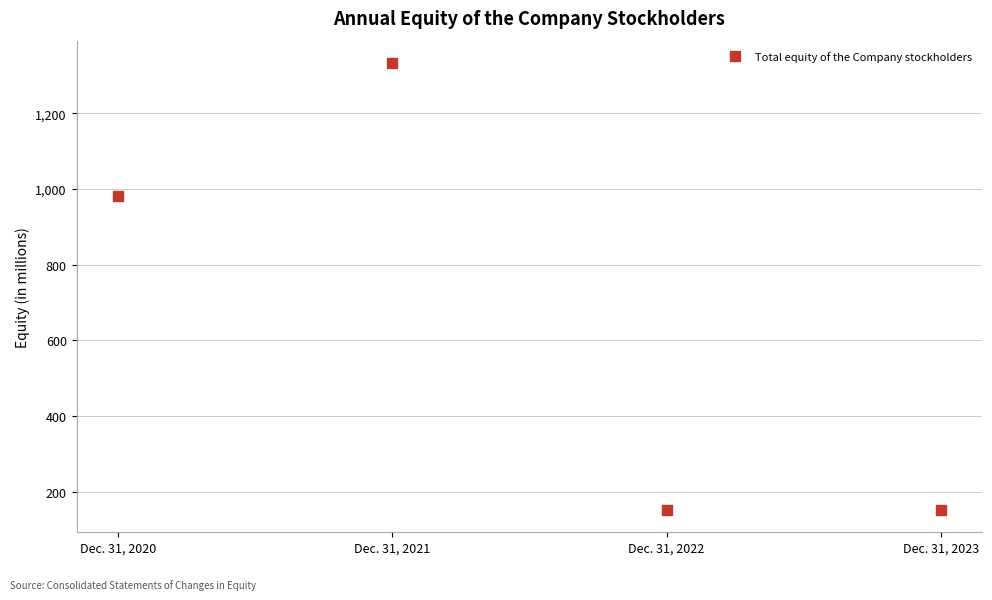

What is the change in value from Dec. 31, 2020 to Dec. 31, 2021?

+352